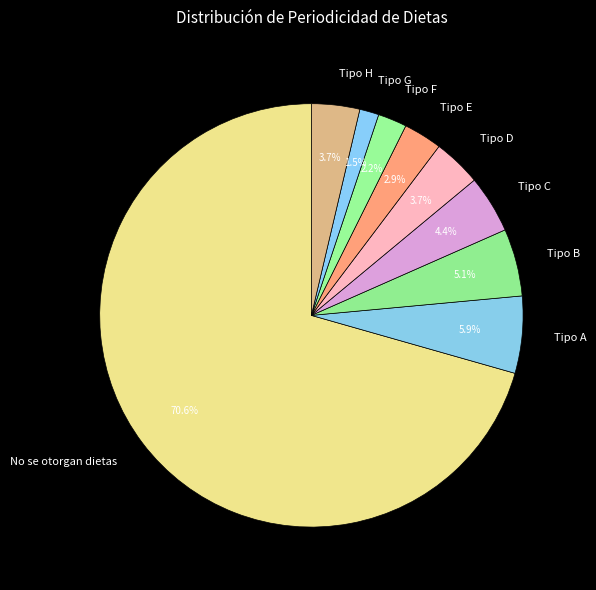

Combined, do Tipo E and Tipo D account for over 50%?

No